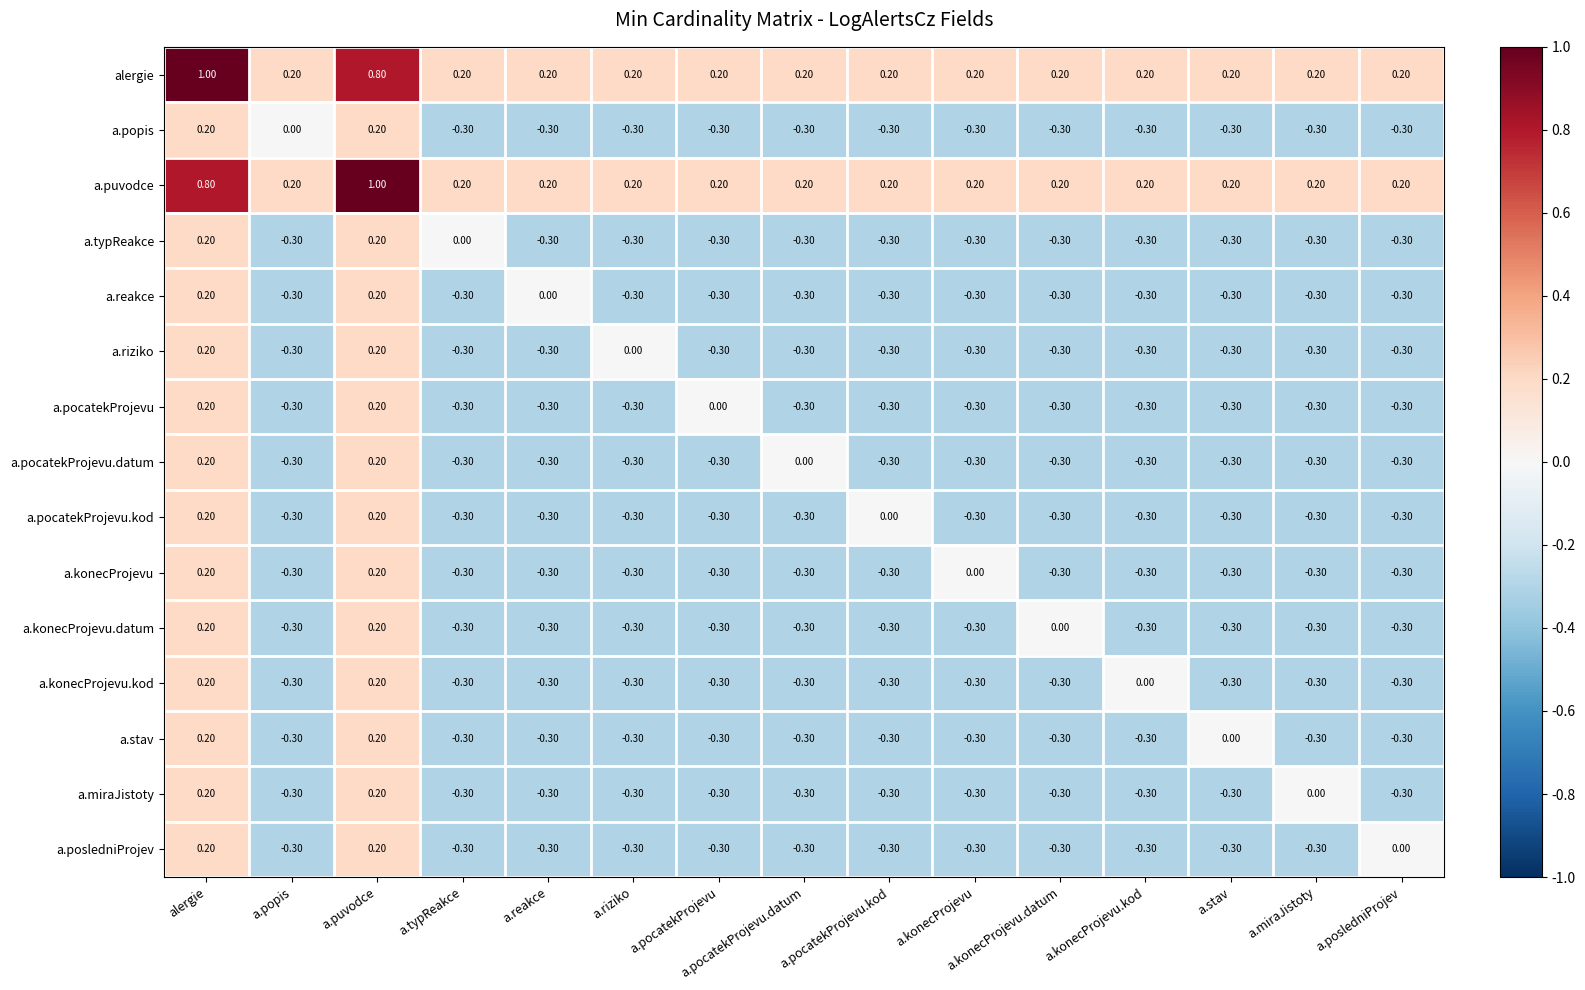

At which label does alergie reach its peak?

alergie